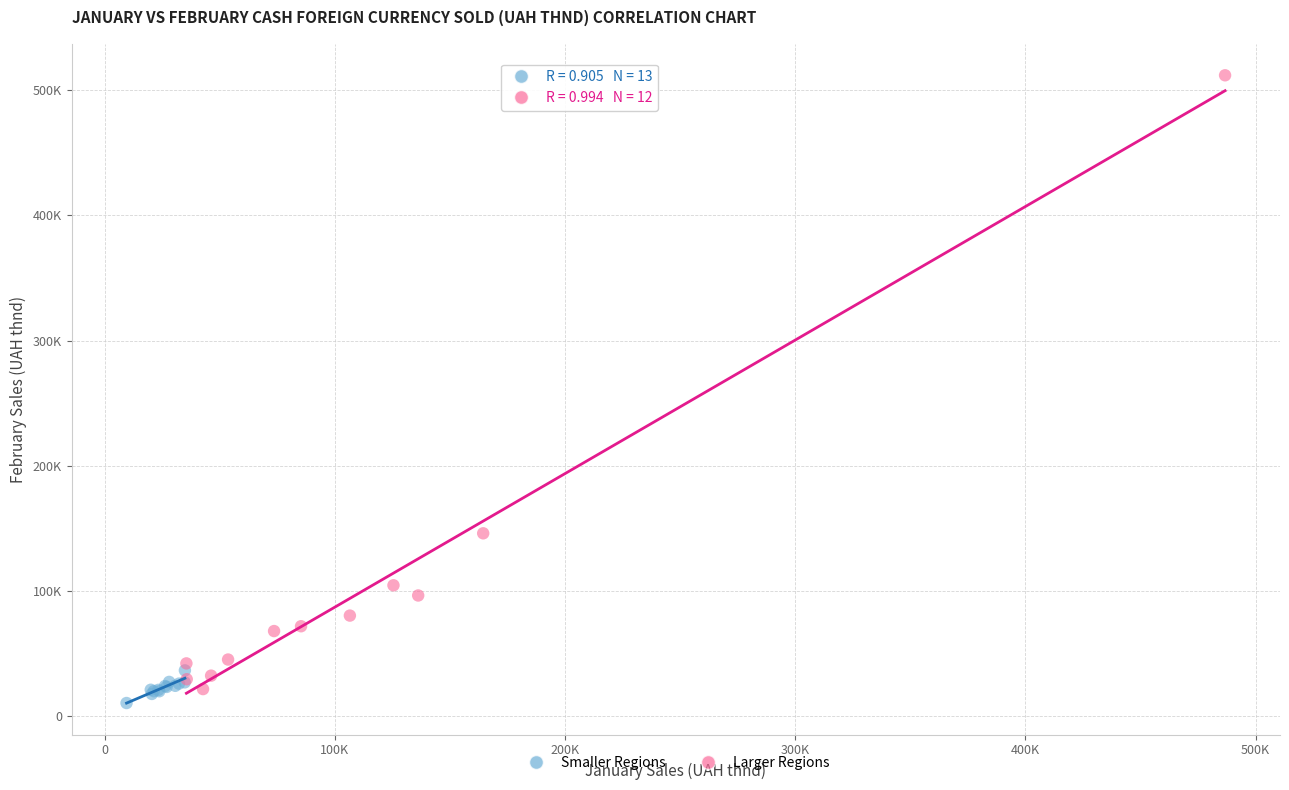

What are all the series names shown in the legend?

Smaller Regions, Larger Regions